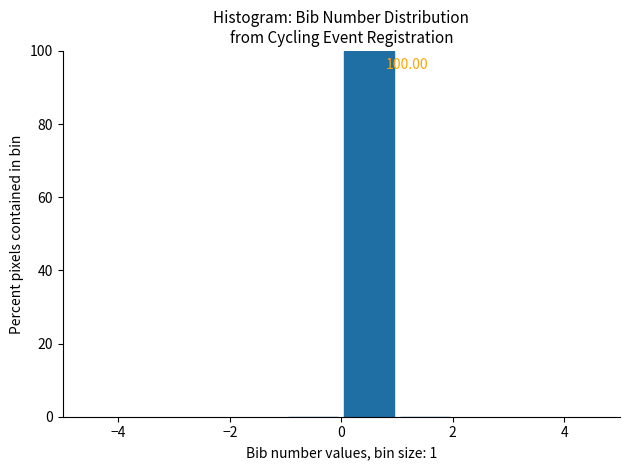

Over which range of the x-axis is the bar tallest?

0 to 1